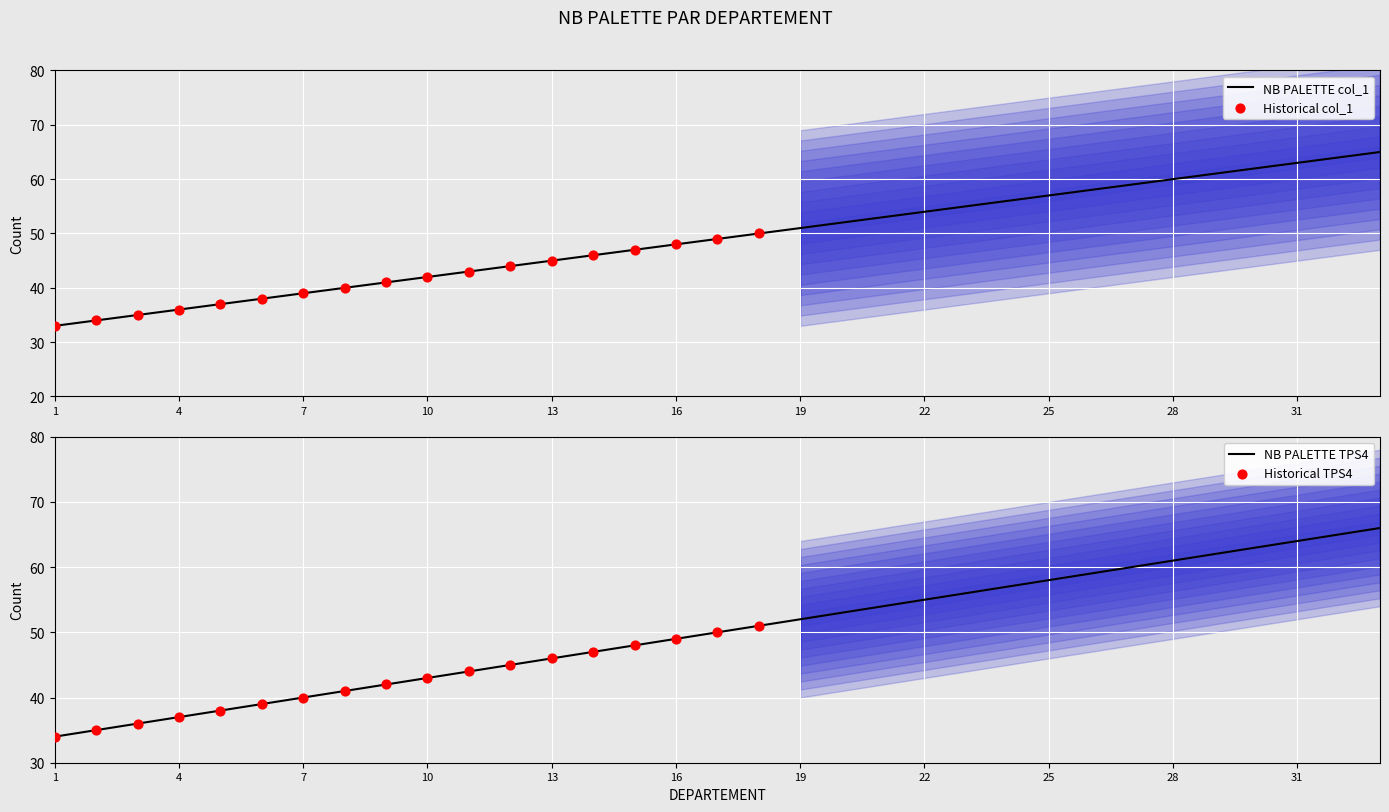

What is the highest value of the NB PALETTE col_1 series?

65